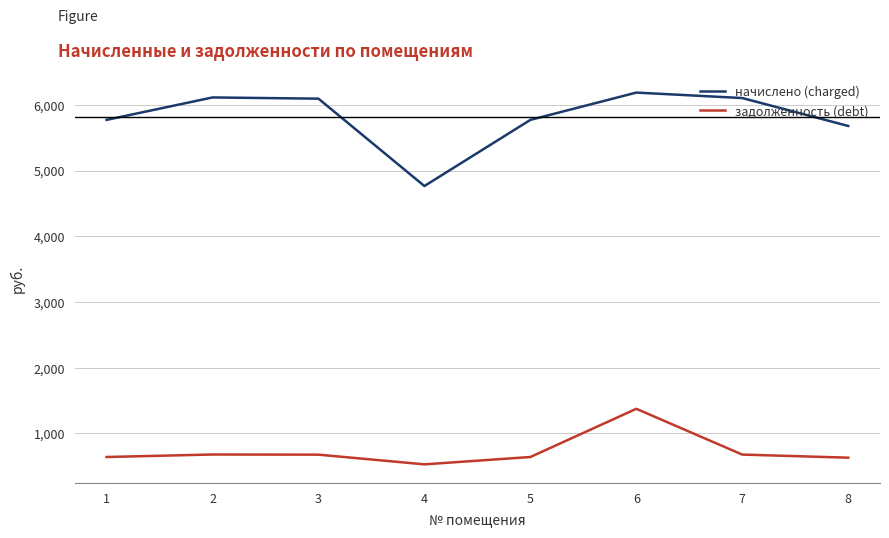

True or false: задолженность (debt) and начислено (charged) intersect in this chart.

False